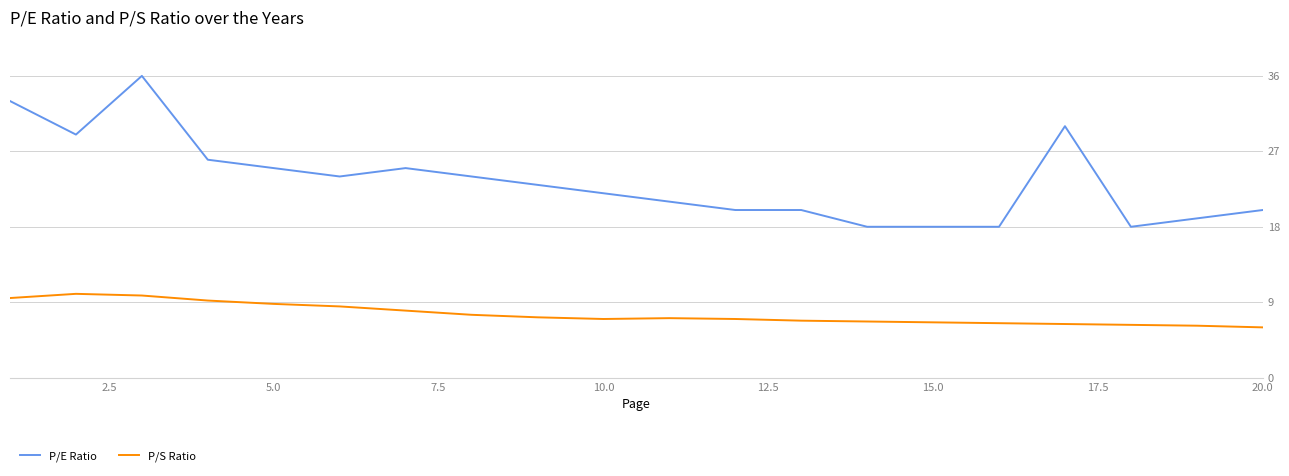

Which series has the widest spread of values?

P/E Ratio